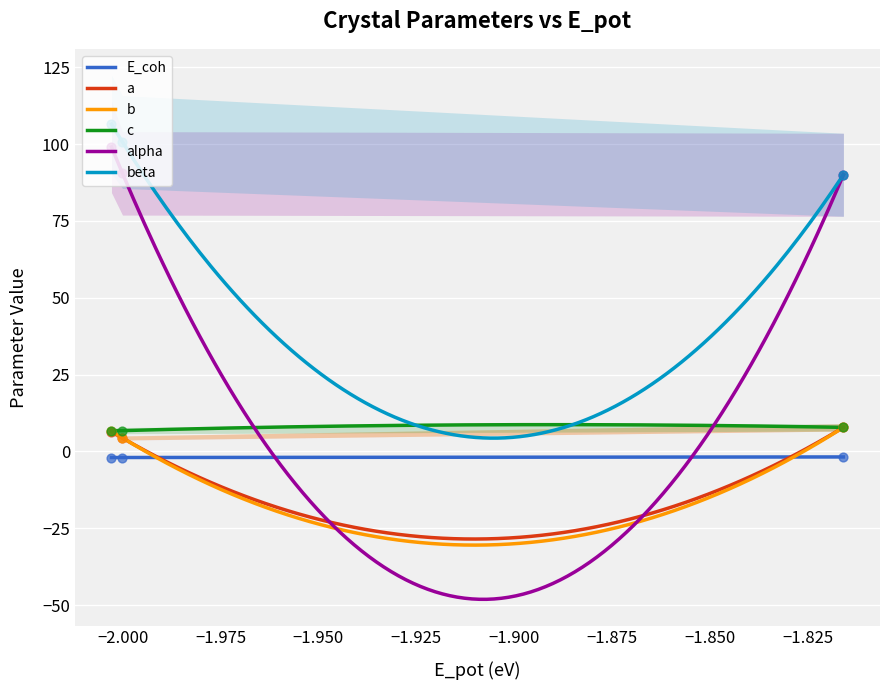

Which series contains the highest Y value?

beta